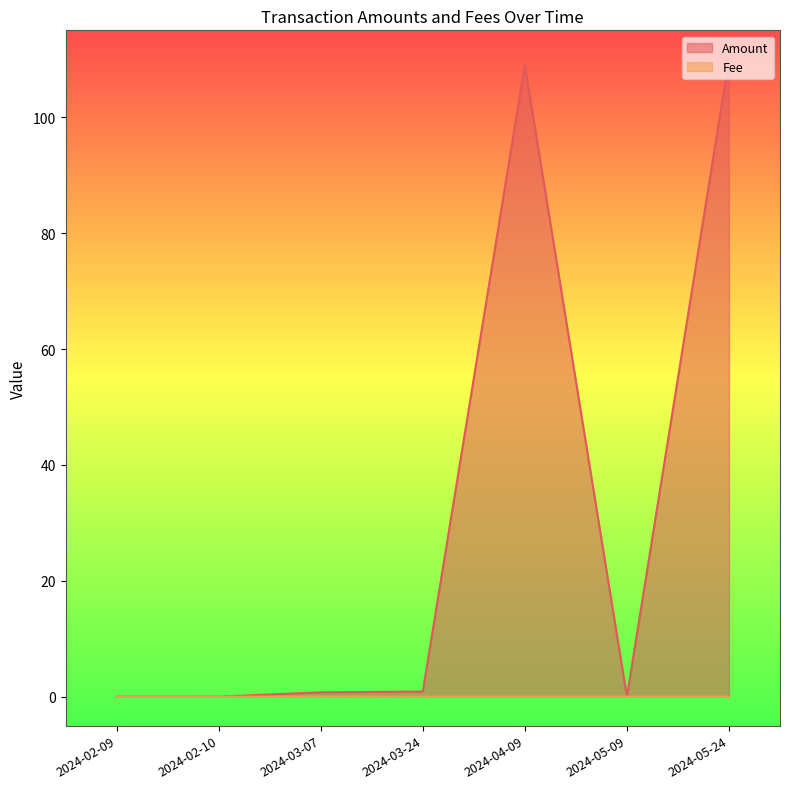

Is it true that Fee equals 0.0 at 2024-03-07?

True